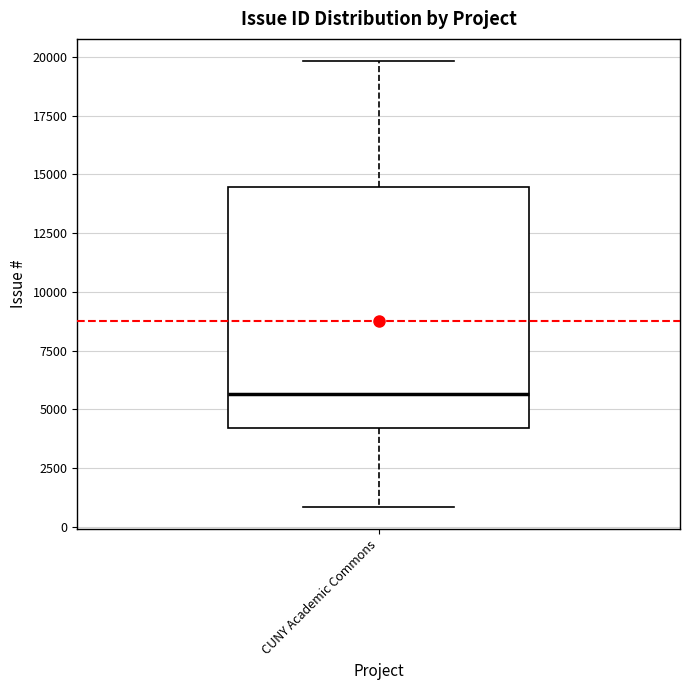

Where does the upper whisker of the box for CUNY Academic Commons end on the y-axis? The values are not printed on the chart, so give them approximately, as read against the axis.

20000